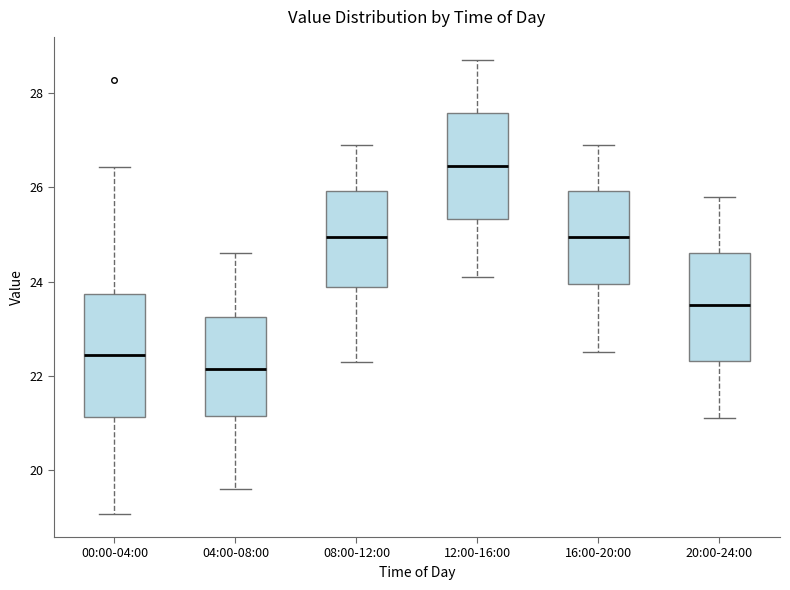

Reading left to right, read every box against the y-axis: the position of its median line, the range the box covers, and the ends of its whiskers. The values are not printed on the chart, so give them approximately, as read against the axis.

00:00-04:00: median 22.4, box 21.2 to 23.8, whiskers 19.0 to 26.4
04:00-08:00: median 22.2, box 21.2 to 23.2, whiskers 19.6 to 24.6
08:00-12:00: median 25.0, box 23.8 to 26.0, whiskers 22.4 to 27.0
12:00-16:00: median 26.4, box 25.4 to 27.6, whiskers 24.2 to 28.8
16:00-20:00: median 25.0, box 24.0 to 26.0, whiskers 22.6 to 27.0
20:00-24:00: median 23.6, box 22.4 to 24.6, whiskers 21.2 to 25.8